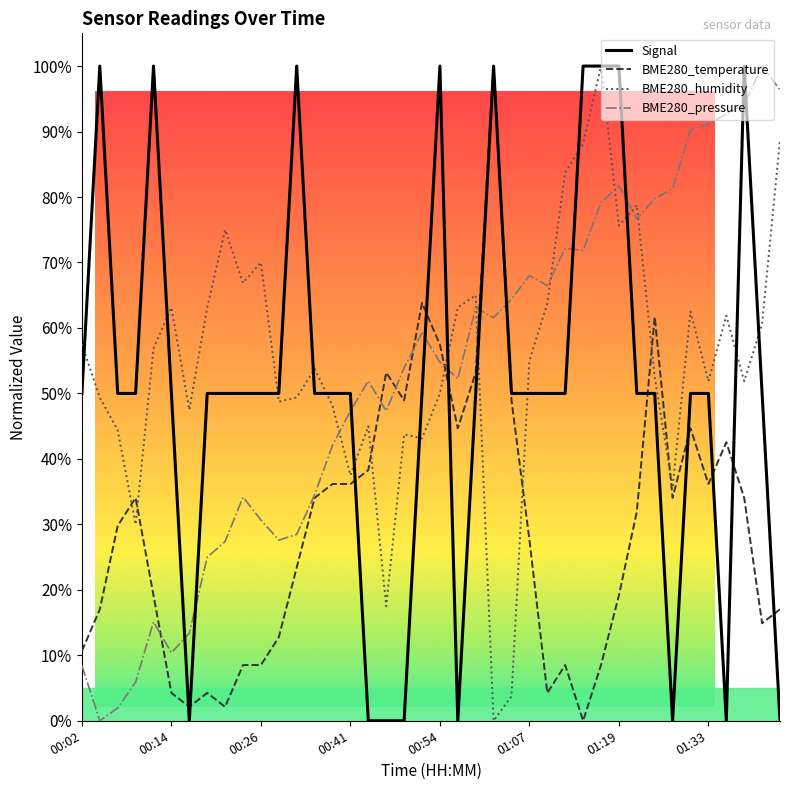

True or false: BME280_pressure and Signal intersect in this chart.

True